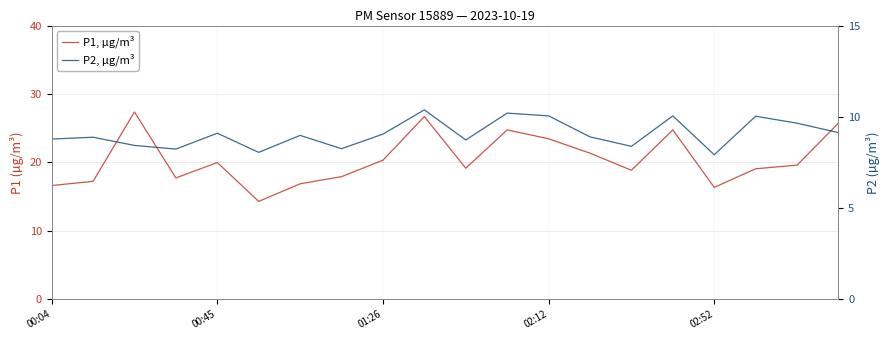

How many lines are shown in the chart?

2